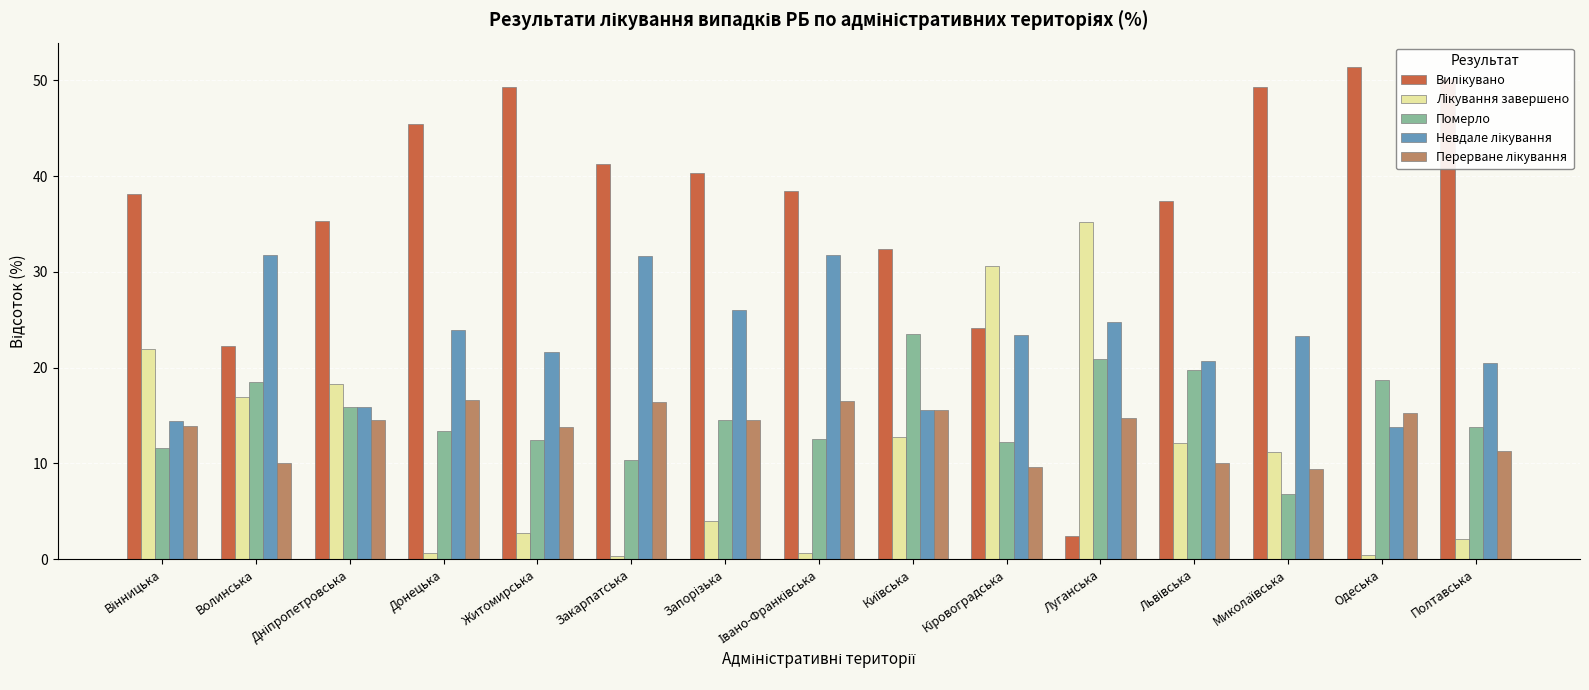

The value of Померло at Закарпатська is 4.7. True or false?

False